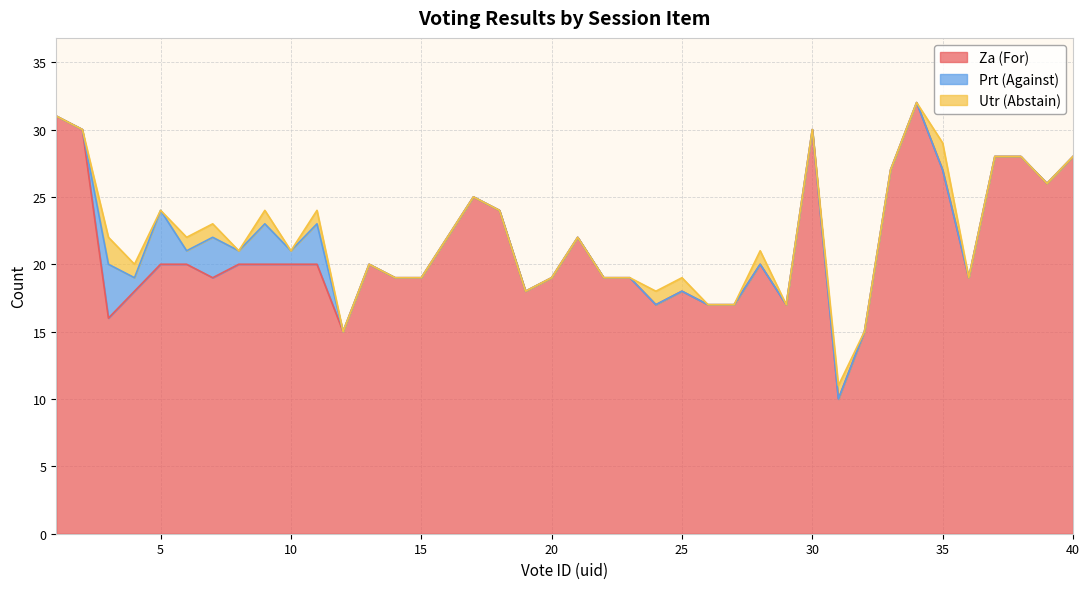

Count the Utr (Abstain) values in the range 0 to 1.

38